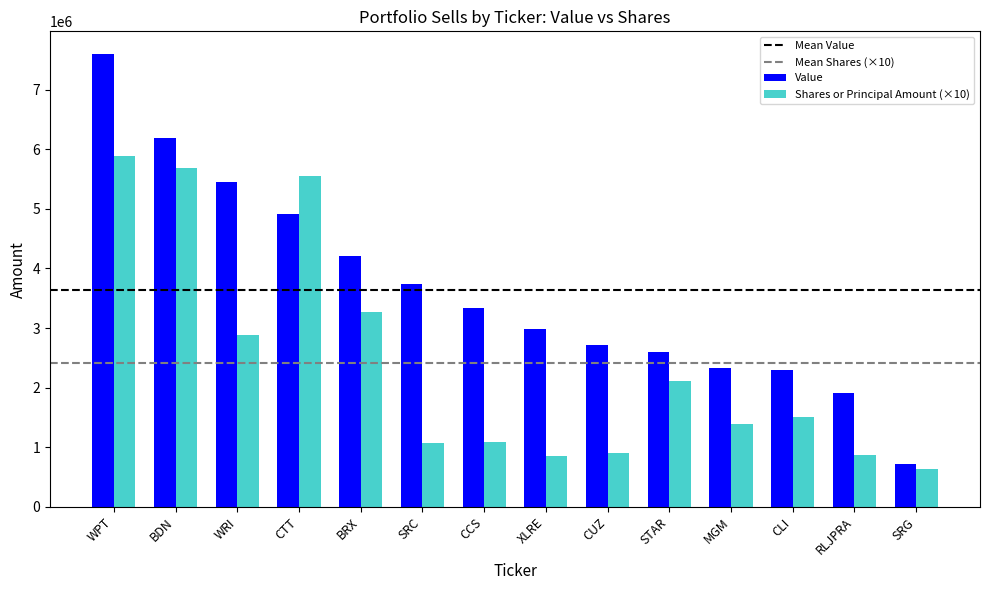

What is the label of the 12th bar from the right?

WRI